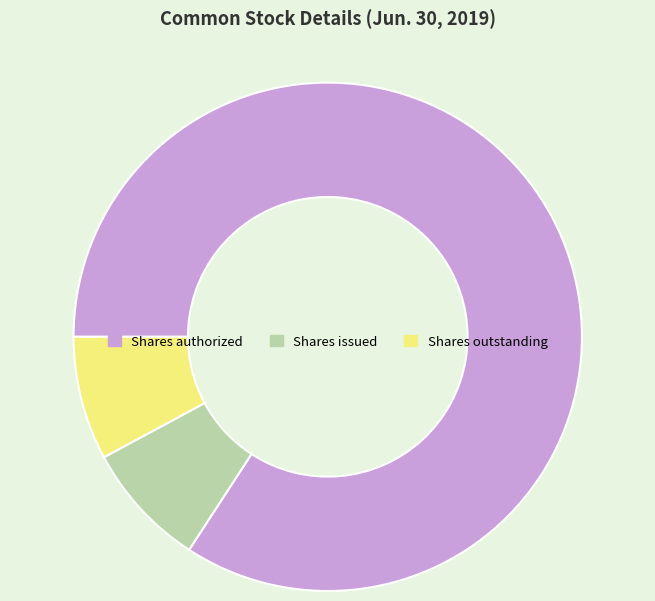

Approximately how many times larger is the value at Shares issued compared to Shares outstanding?

1.0